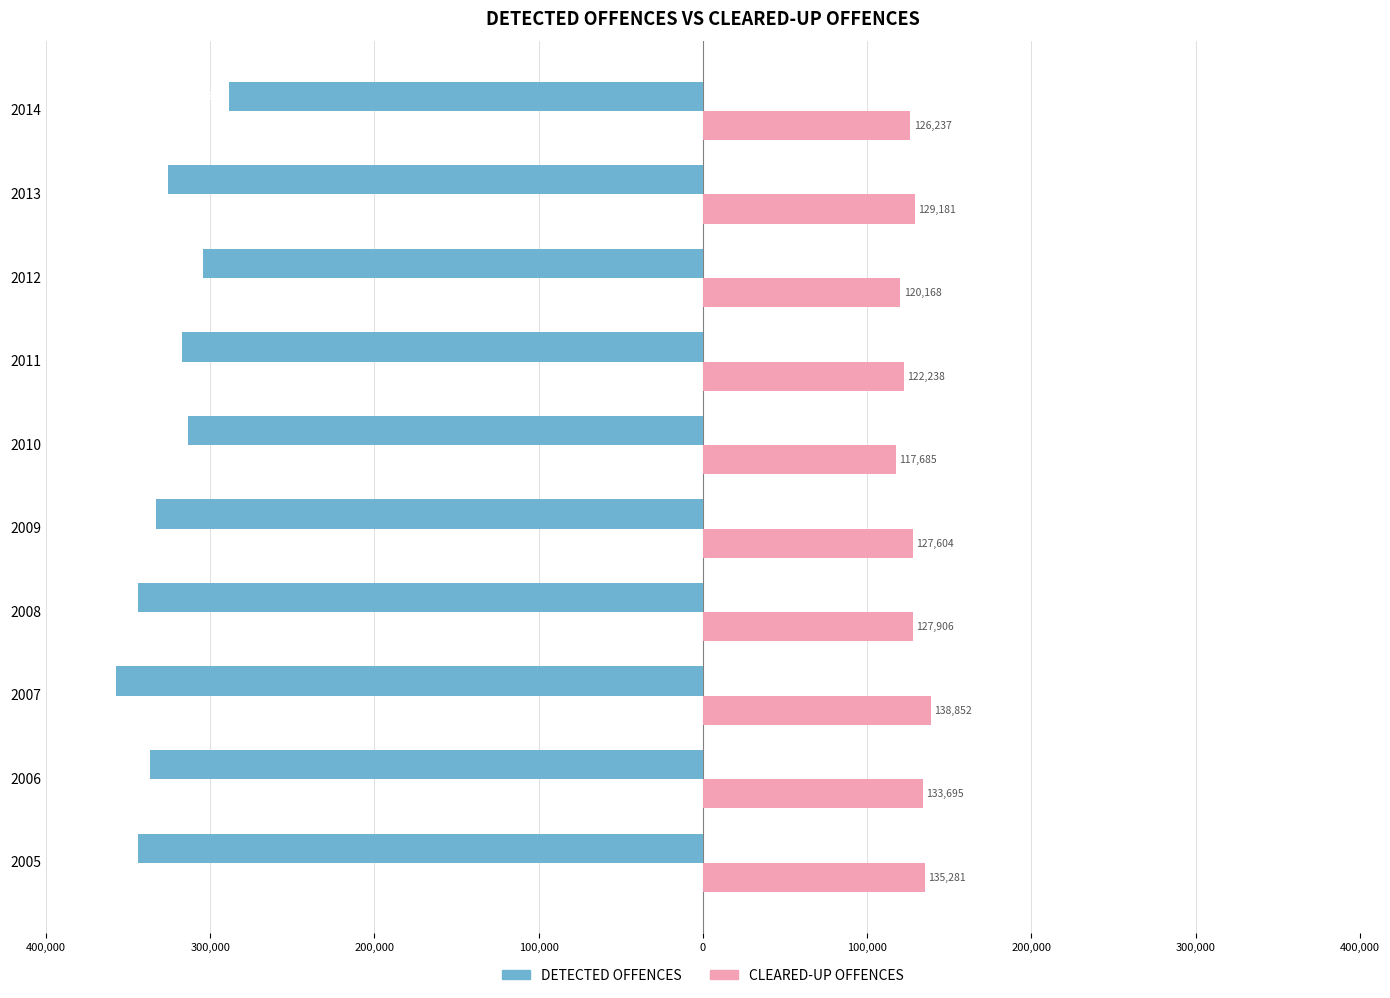

What are all the series names shown in the legend?

DETECTED OFFENCES, CLEARED-UP OFFENCES